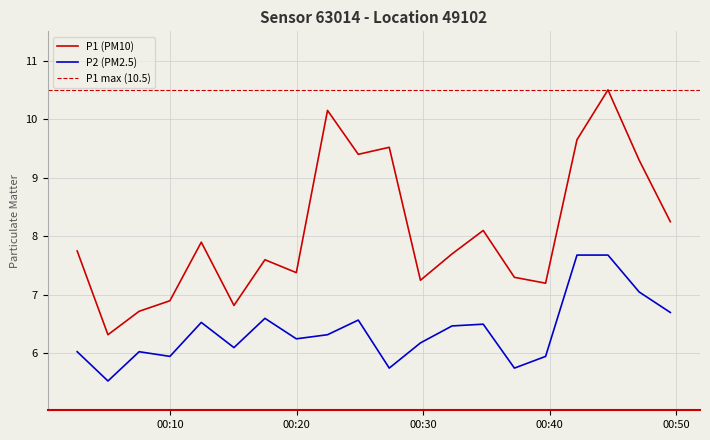

Is it true that P1 equals 9.4 at 2023-03-23T00:24:52?

True